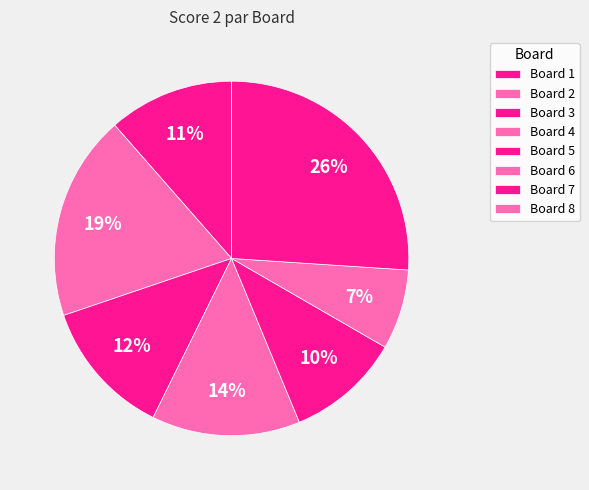

Is it true that Board 7 is 26% of the pie?

True